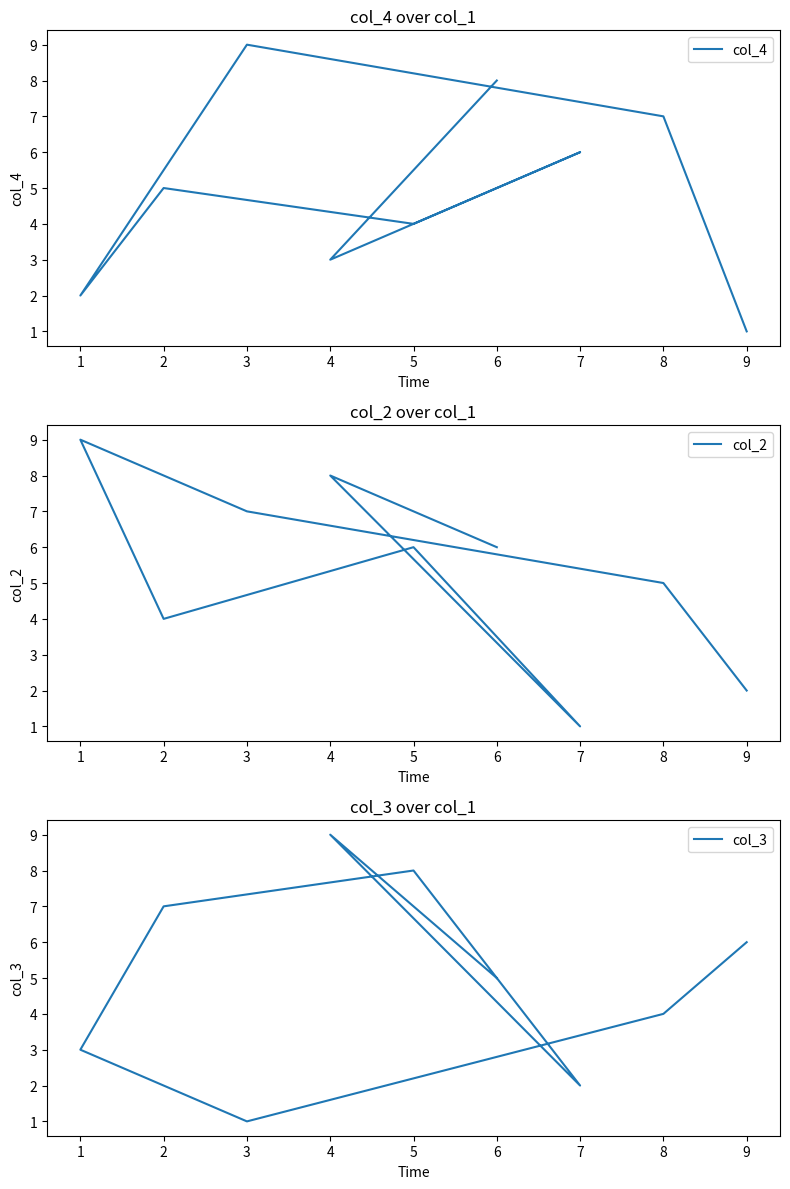

How many data points in col_3 are above 5?

4